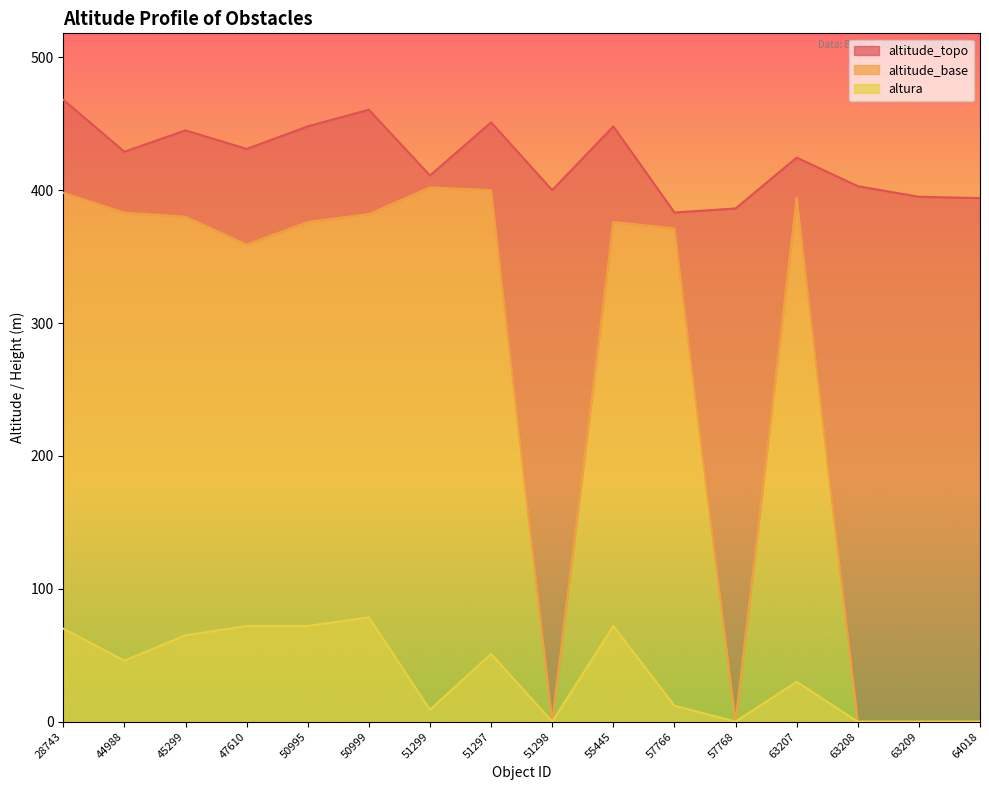

The altura series shows 45.9 at 44988. True or false?

True